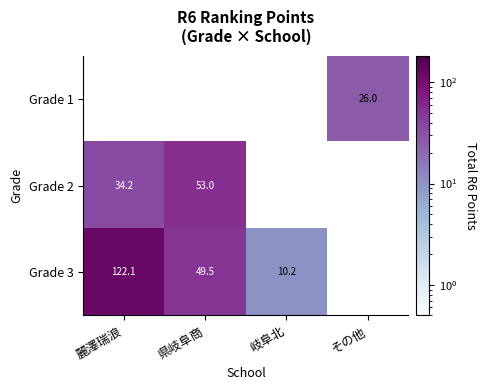

True or false: Grade 3 has a value of 10.2 at 岐阜北.

True